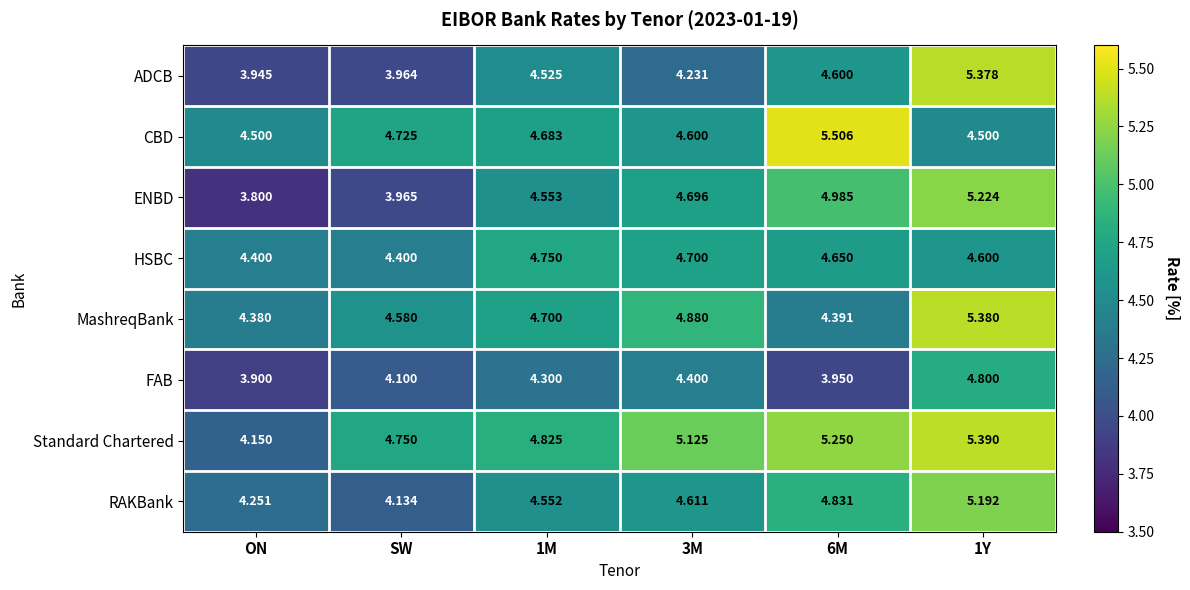

Count the number of data series in this chart.

8